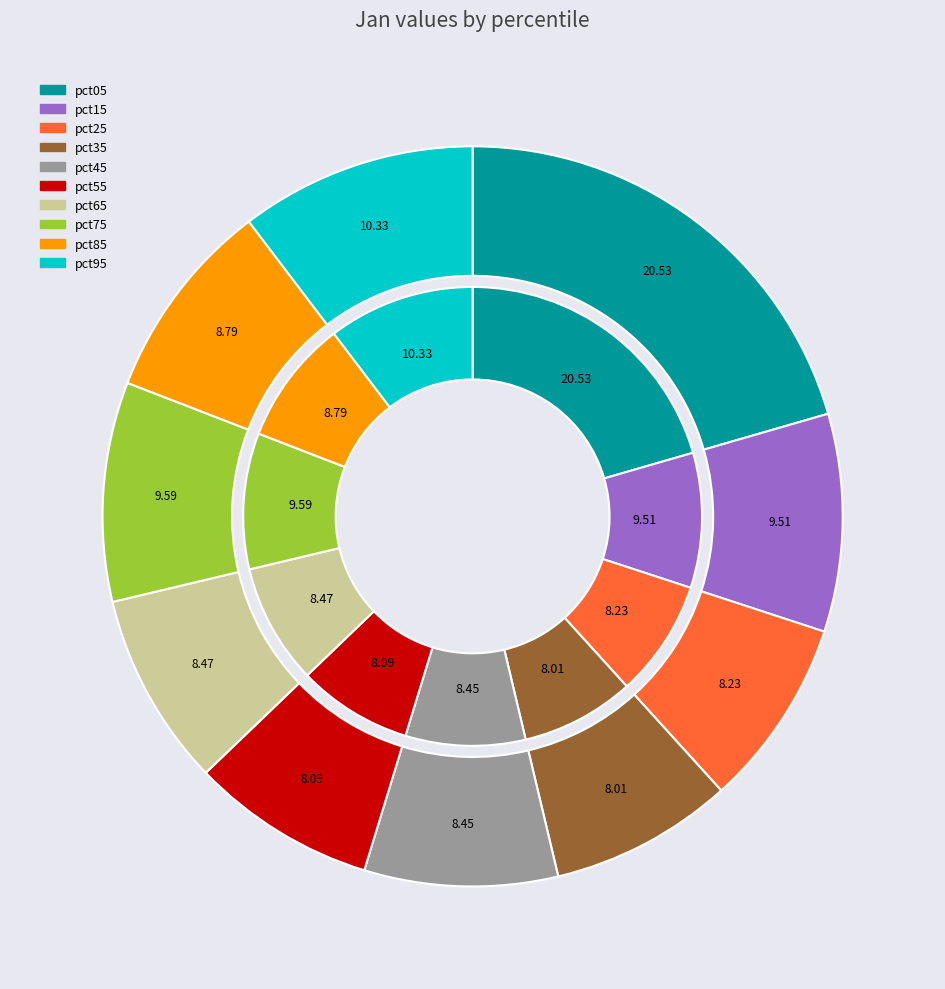

Combined, do pct25 and pct35 account for over 50%?

No